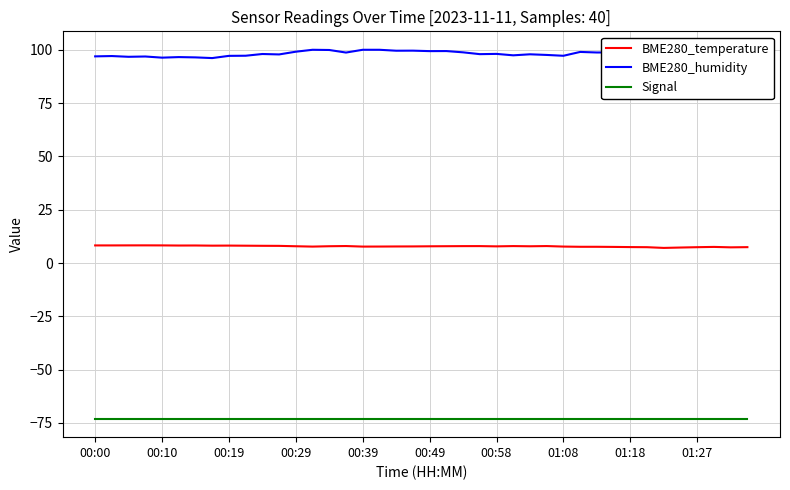

True or false: BME280_temperature and Signal cross at least once.

False